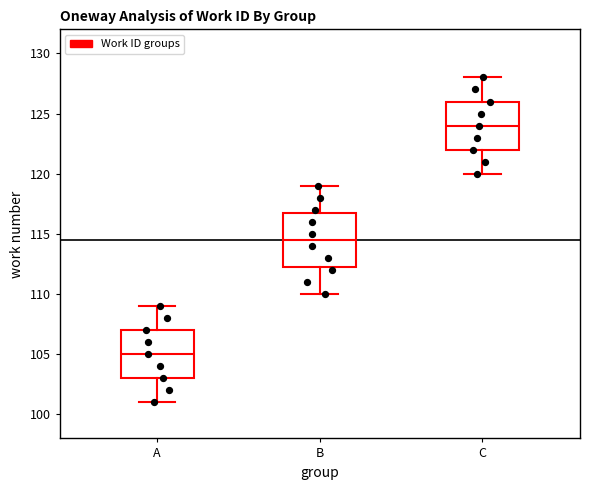

Where does the median line of the box for A sit on the y-axis? The values are not printed on the chart, so give them approximately, as read against the axis.

105.0